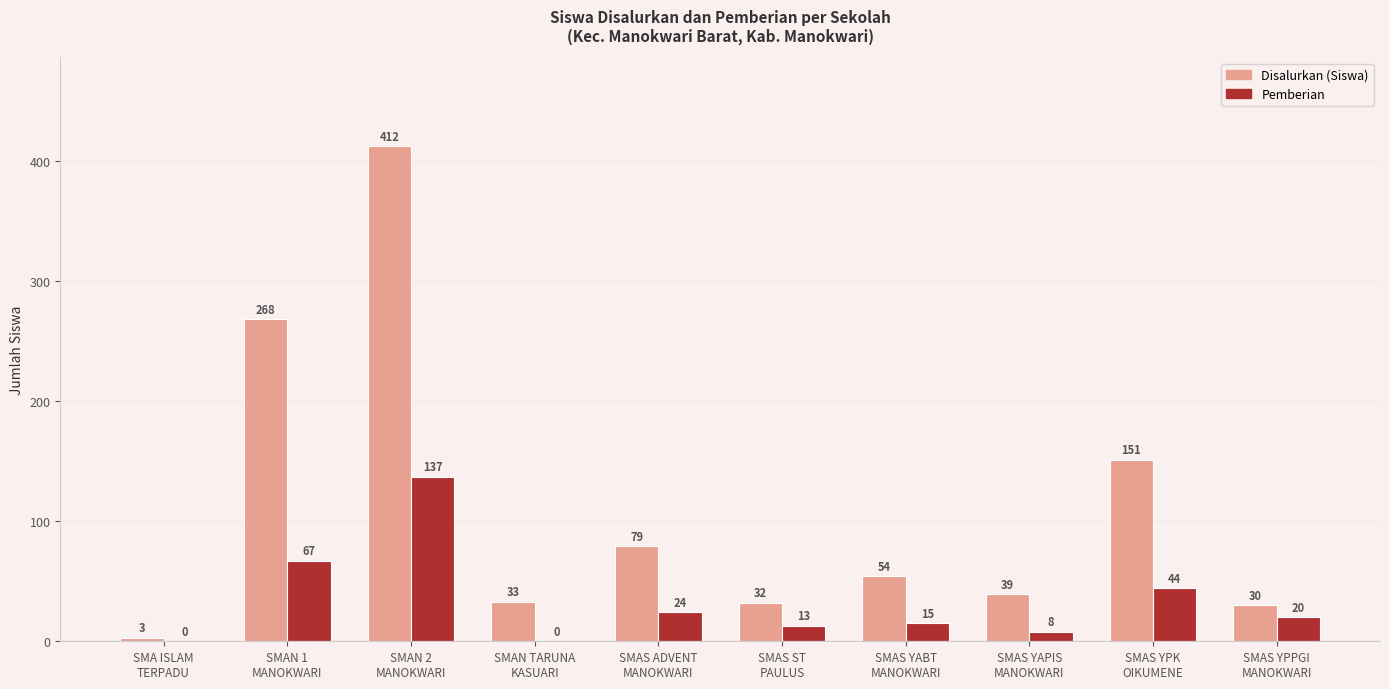

The Disalurkan (Siswa) series shows 32 at SMAS ST
PAULUS. True or false?

True